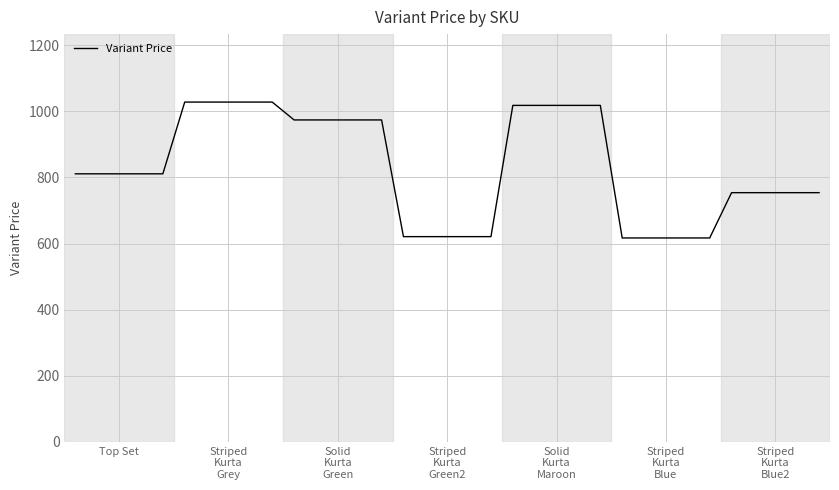

What is the greatest value displayed?

1028